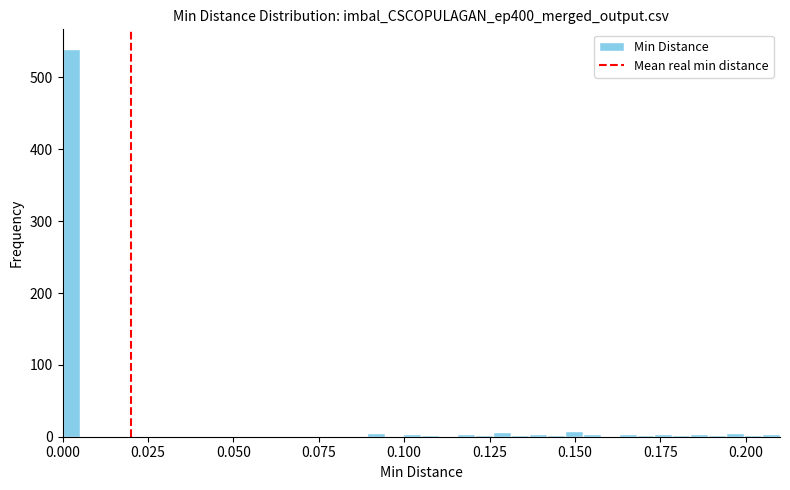

Read against the x-axis, roughly where is the centre of the tallest bar?

0.005